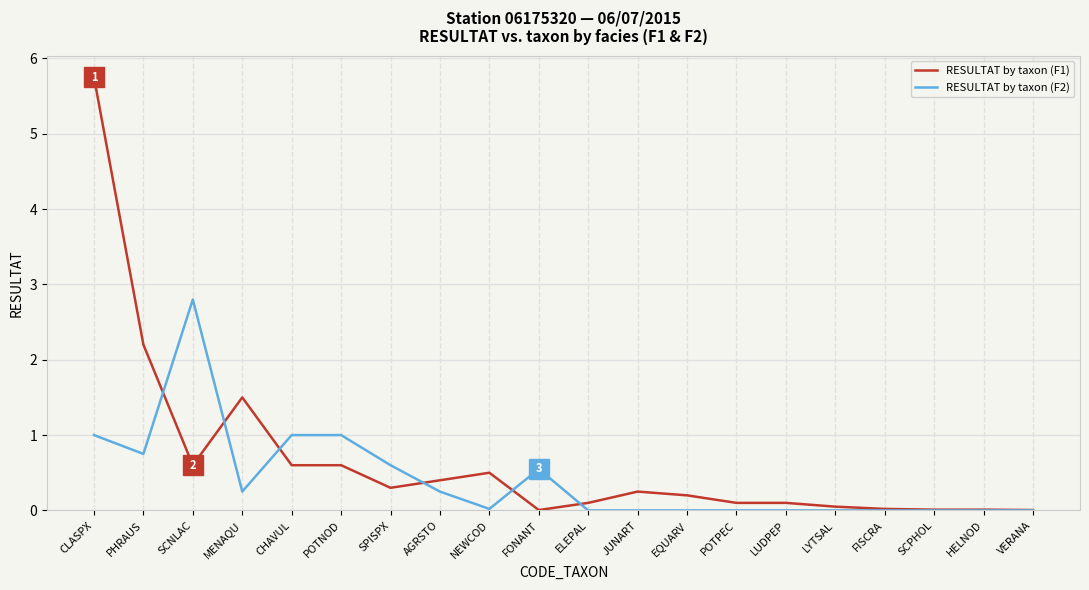

True or false: RESULTAT by taxon (F2) and RESULTAT by taxon (F1) cross at least once.

True